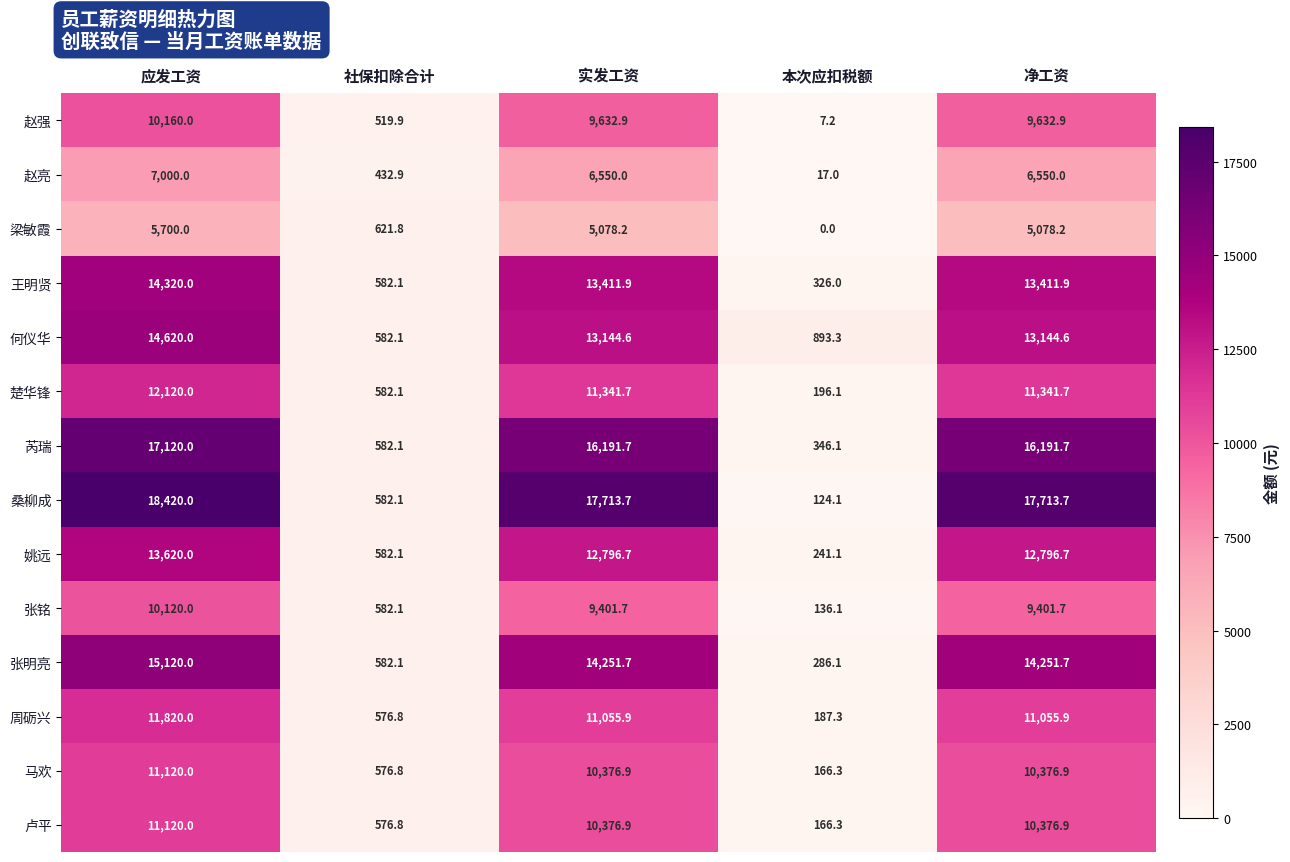

The 张铭 series shows 9401.7 at 实发工资. True or false?

True